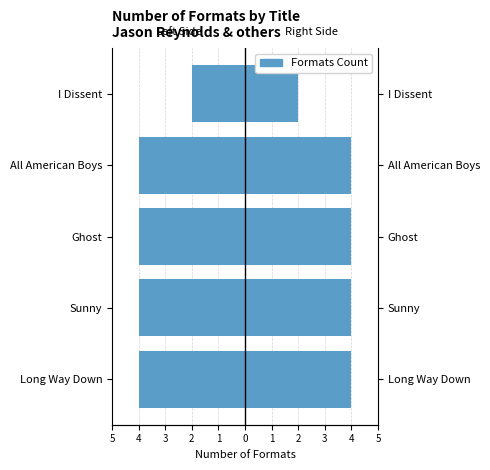

Count the number of categories in the chart.

5